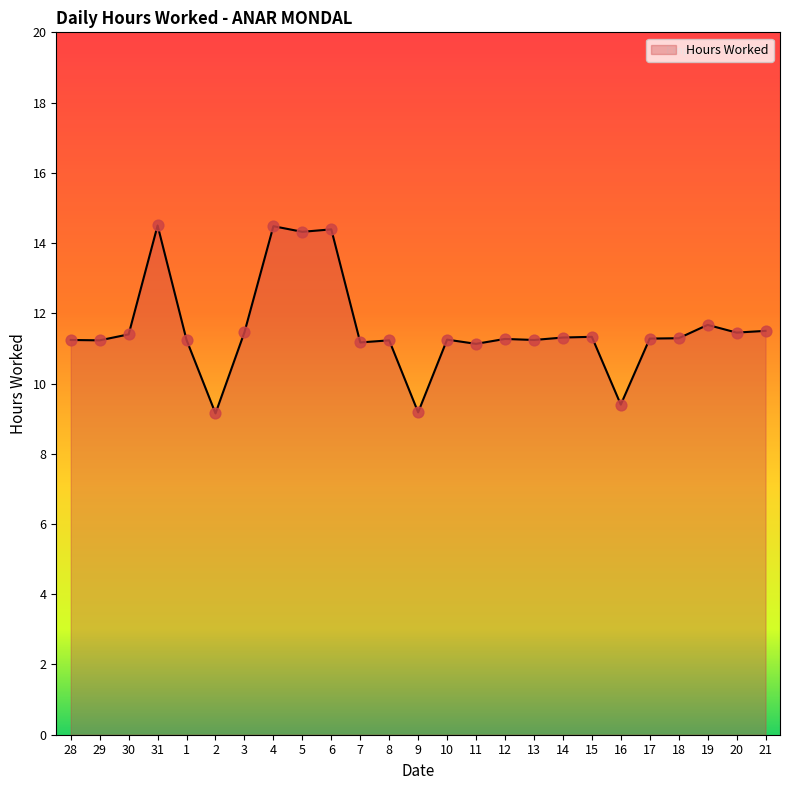

What is the change in value from 30 to 11?

-0.3